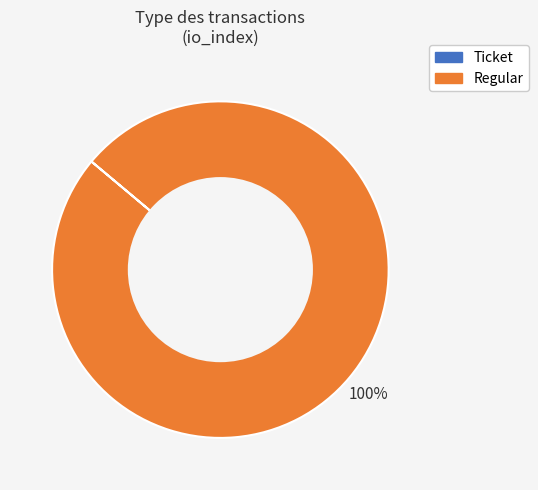

To the nearest percent, what portion does Regular represent?

100%